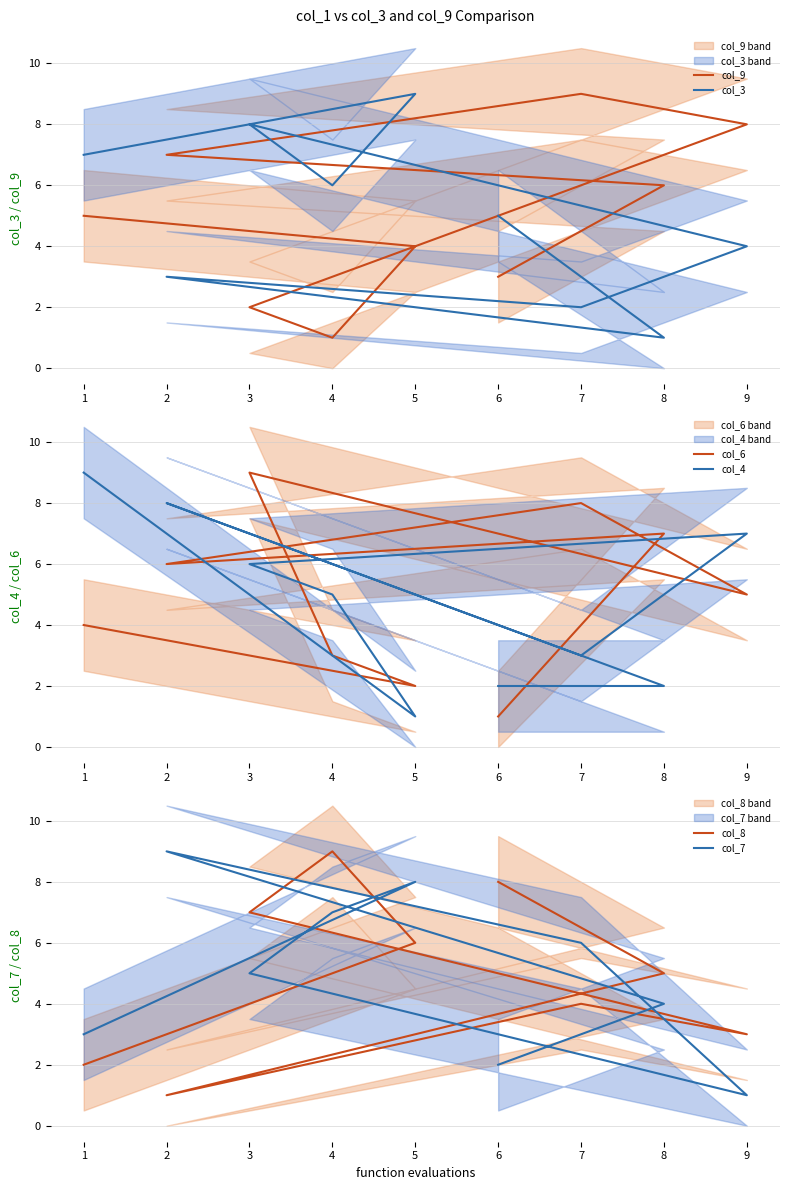

Does the chart have visible grid lines?

Yes